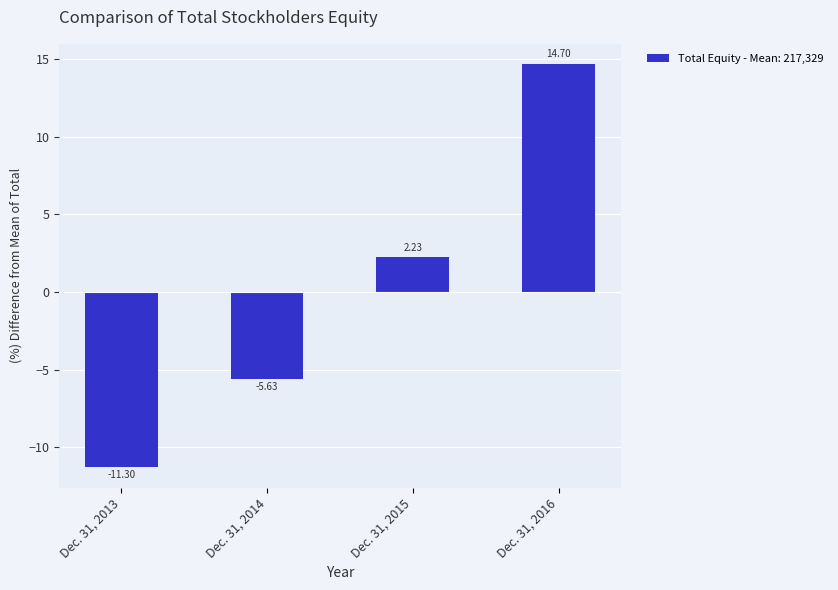

How many bars are there in total?

4